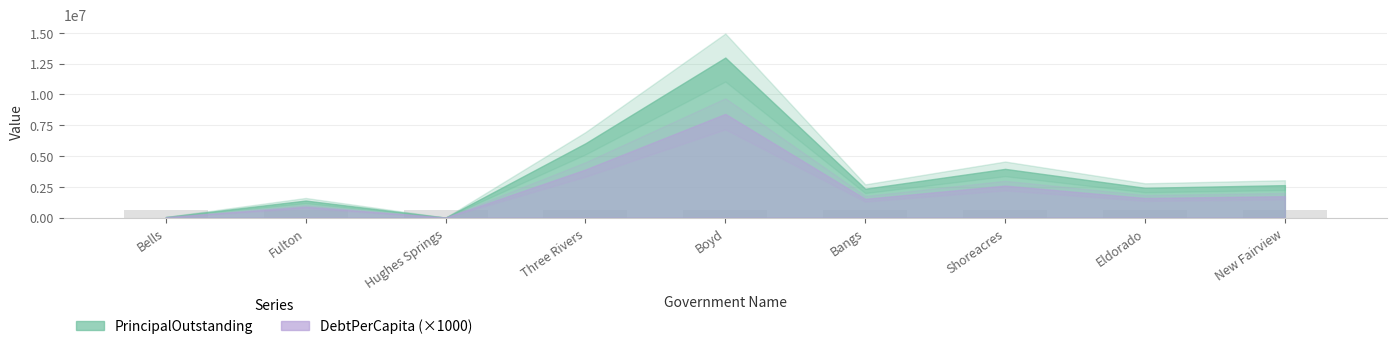

What is the maximum value for DebtPerCapita?

8416.7